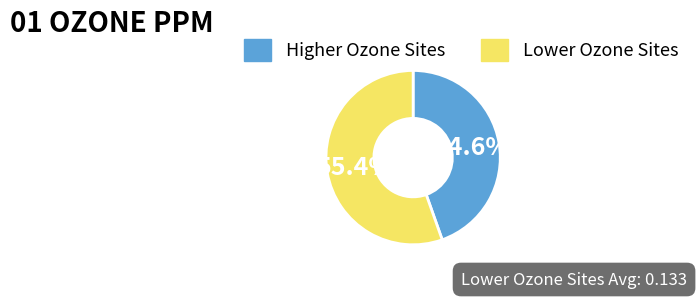

Combined, what portion of the pie is Lower Ozone Sites and Higher Ozone Sites?

100.0%